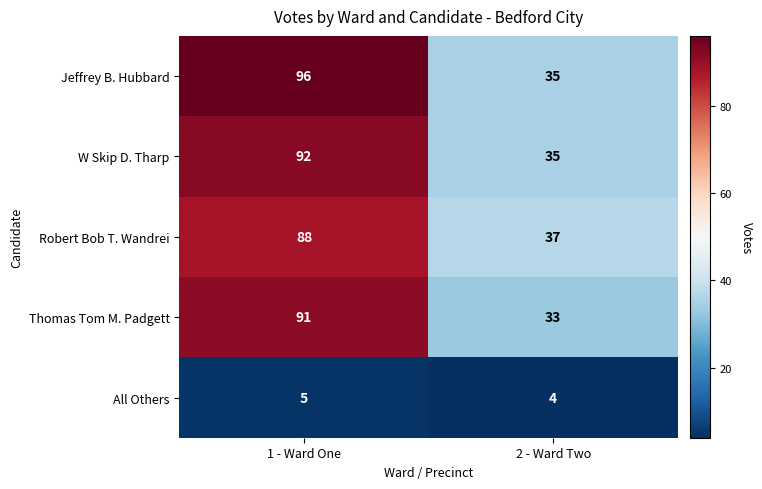

Which series has the largest total across all categories?

Jeffrey B. Hubbard